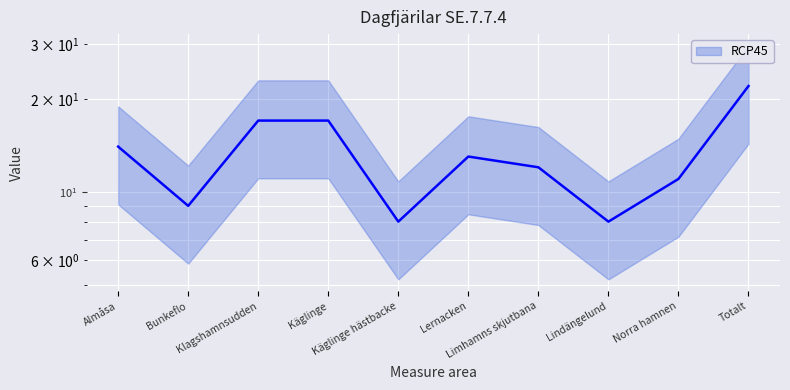

At which category does the chart reach its peak across all series?

Totalt